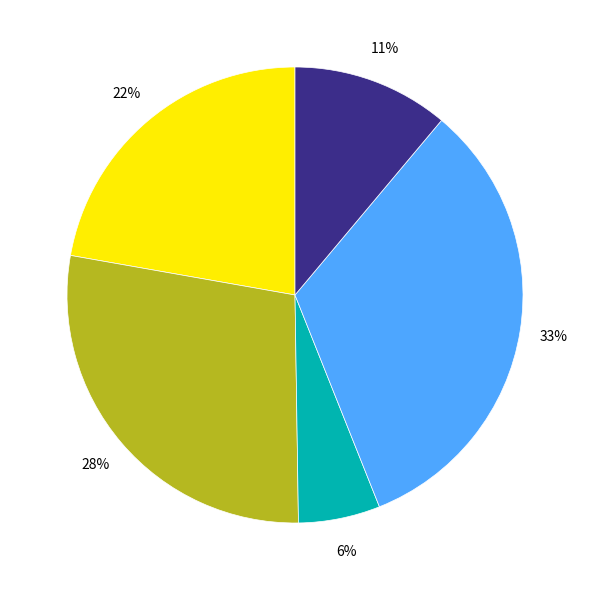

To the nearest percent, what is the difference between the largest and smallest slice percentages?

27%